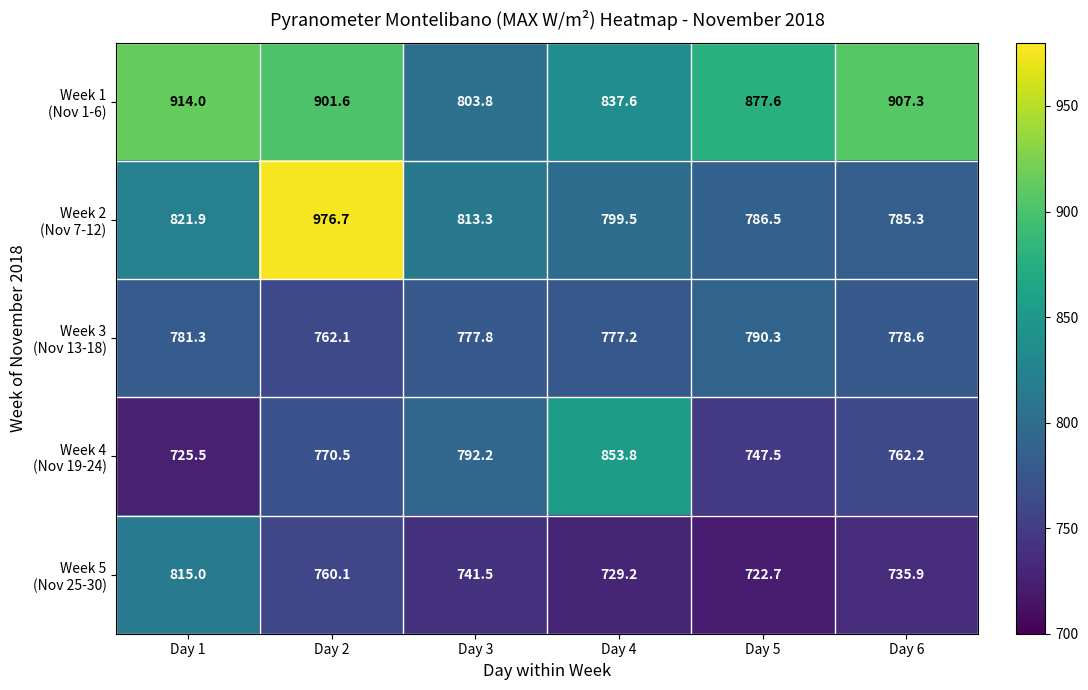

What is the total value across all series at Day 3?

3928.6